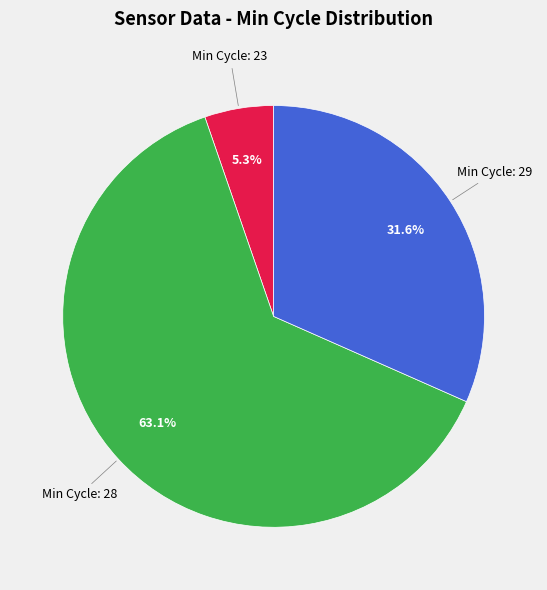

Is there any slice that represents more than half of the pie?

Yes